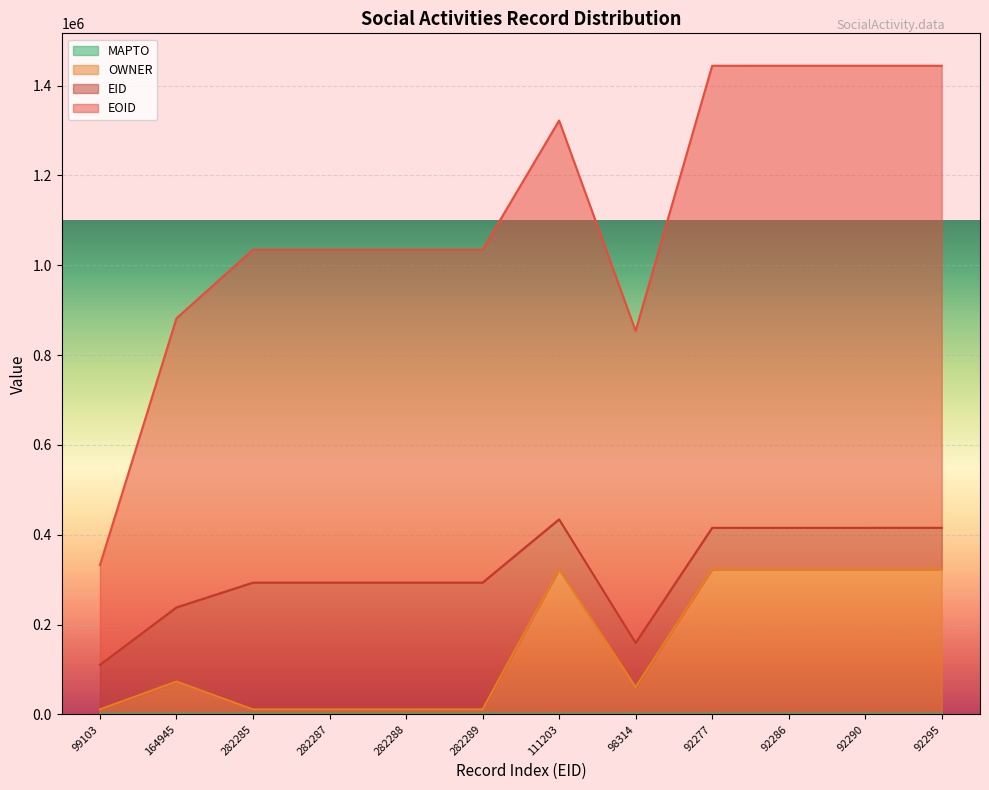

Does the chart display data point markers on the line(s)?

No